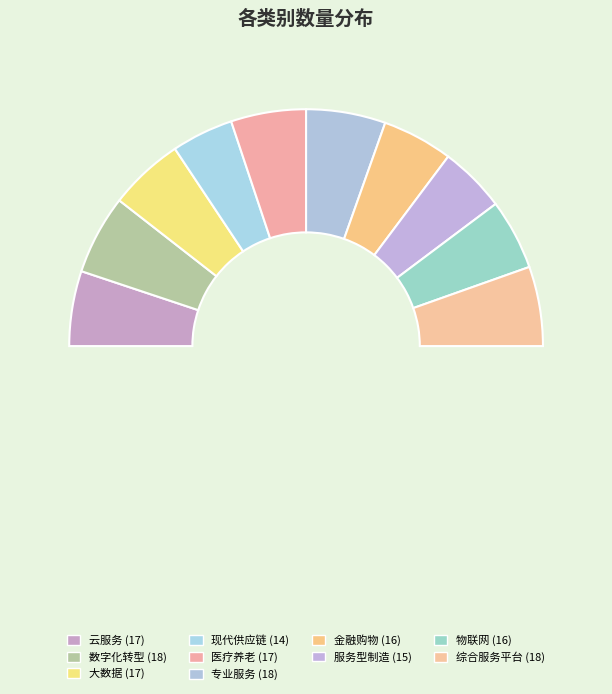

Is 专业服务 the majority of the pie?

No